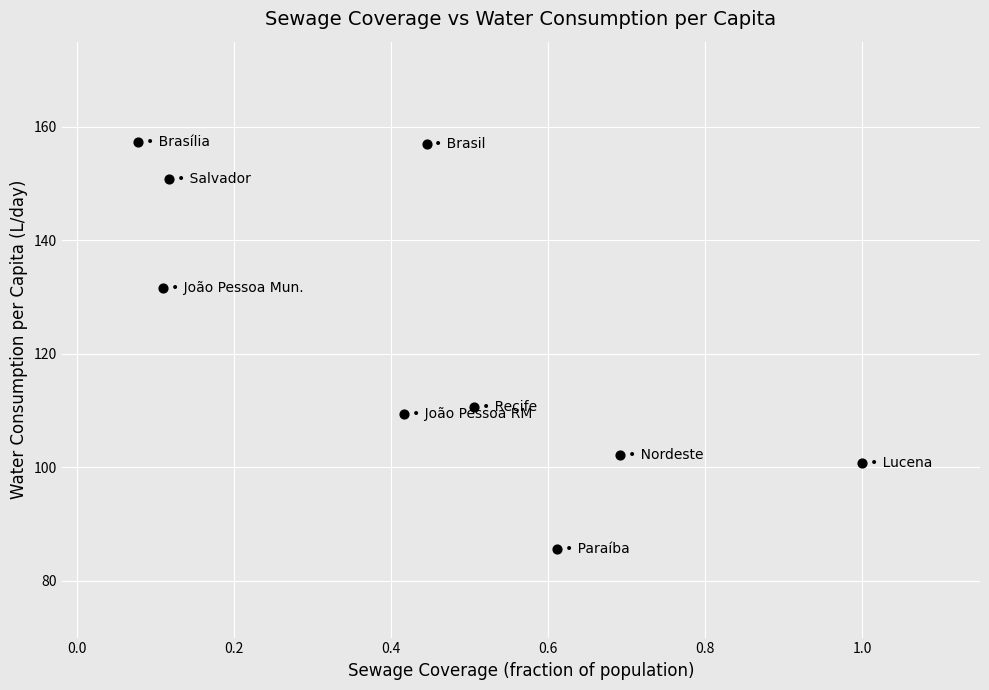

What is the range of Y values (max minus min)?

71.7